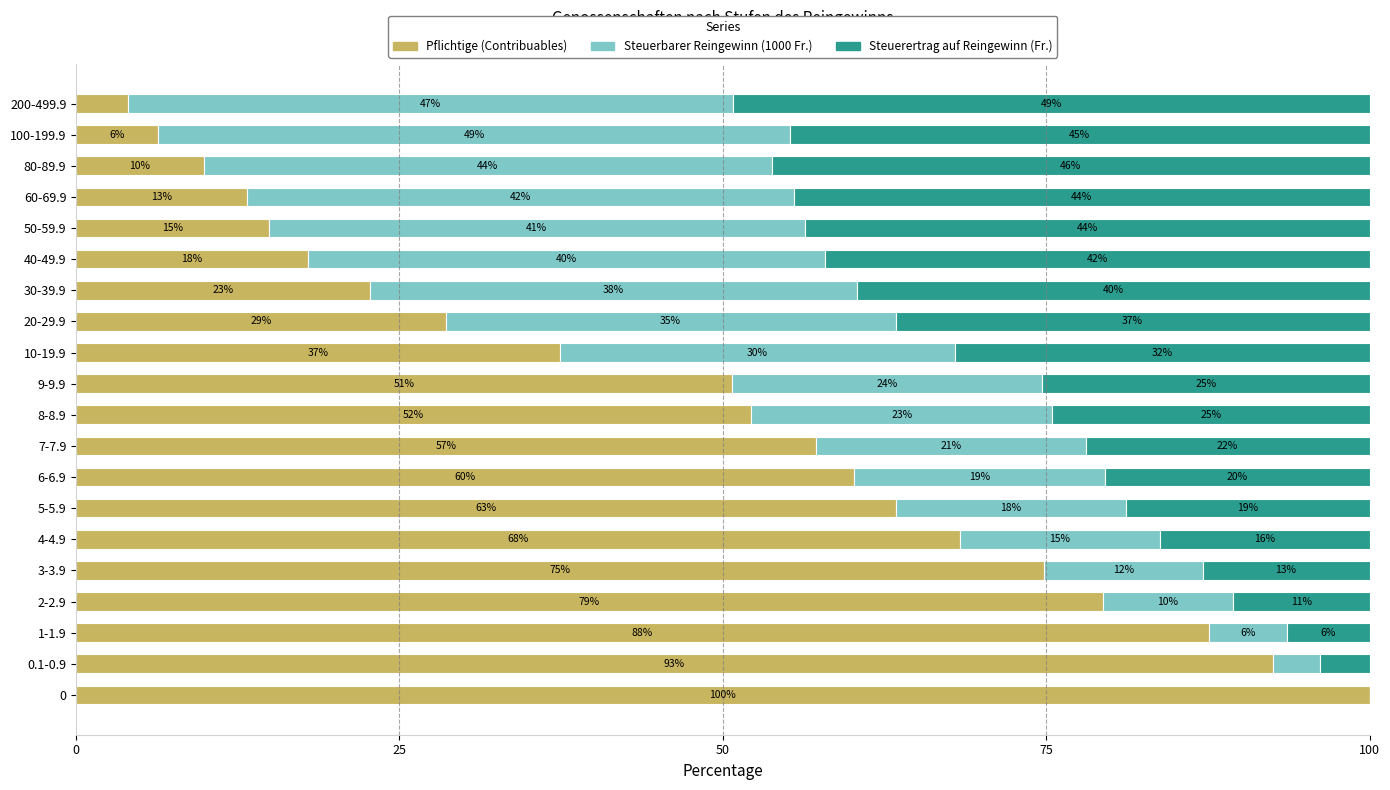

What are all the series names shown in the legend?

Pflichtige (Contribuables), Steuerbarer Reingewinn (1000 Fr.), Steuerertrag auf Reingewinn (Fr.)